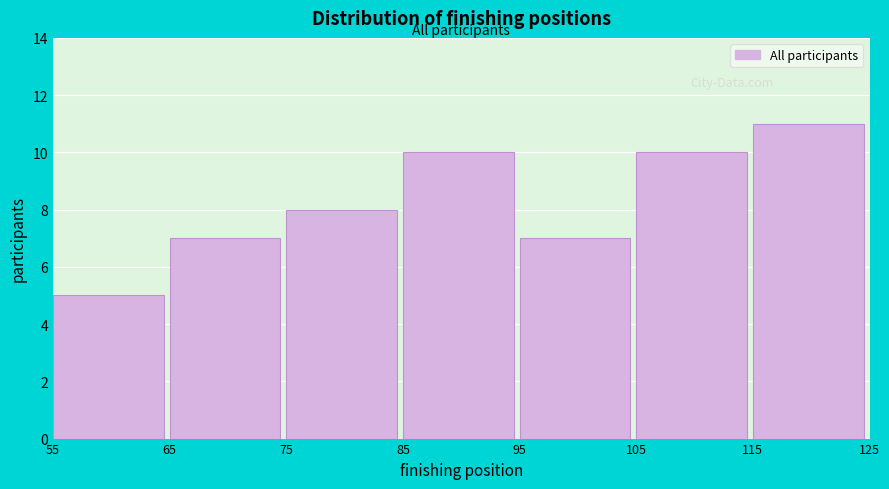

Which range on the x-axis has the tallest bar?

115 to 125